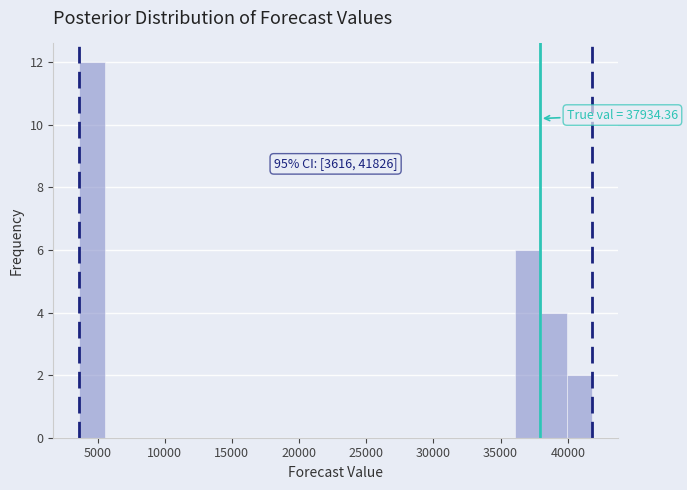

Read against the x-axis, roughly where is the centre of the tallest bar?

4500